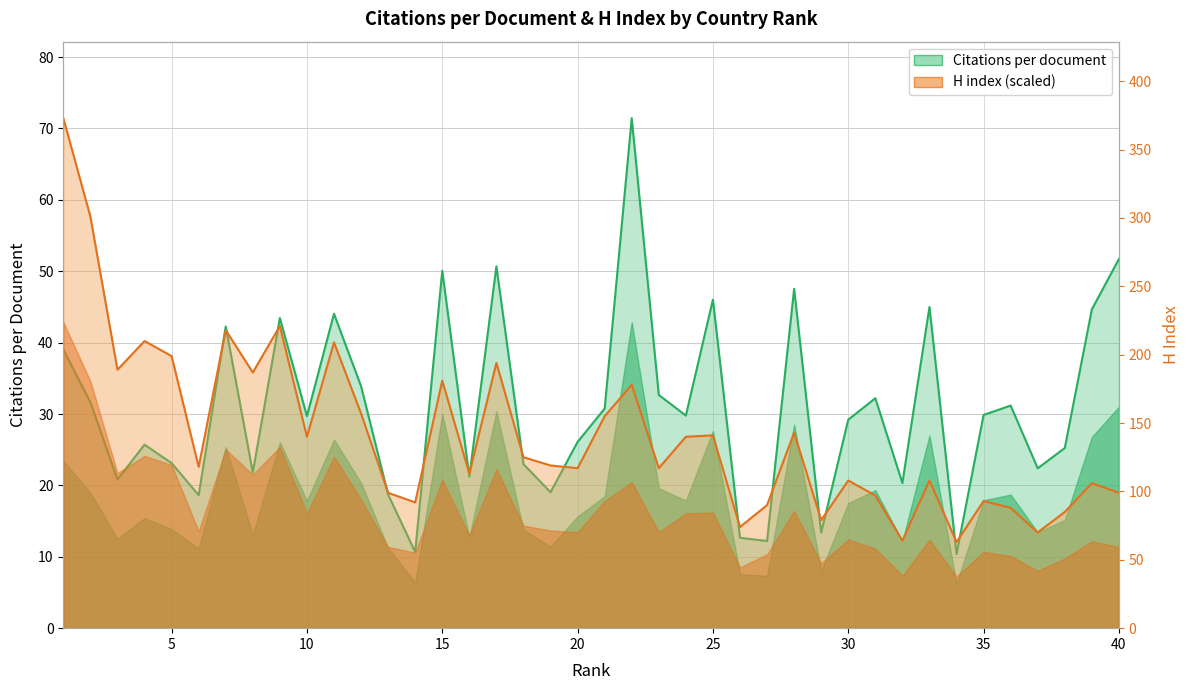

How many categories are shown in the chart?

40